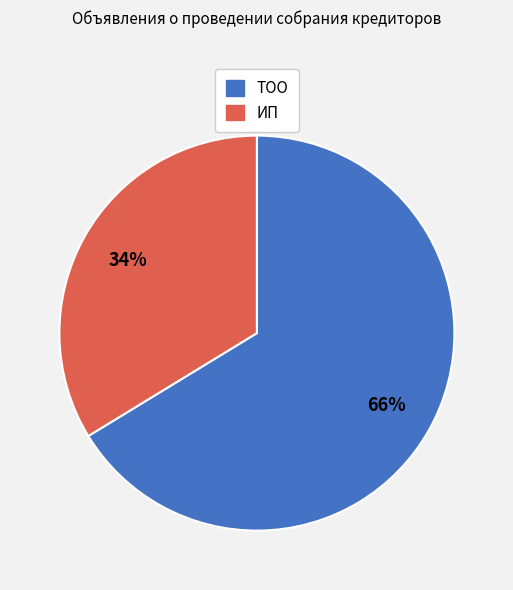

Which has a higher value, ИП or ТОО?

ТОО